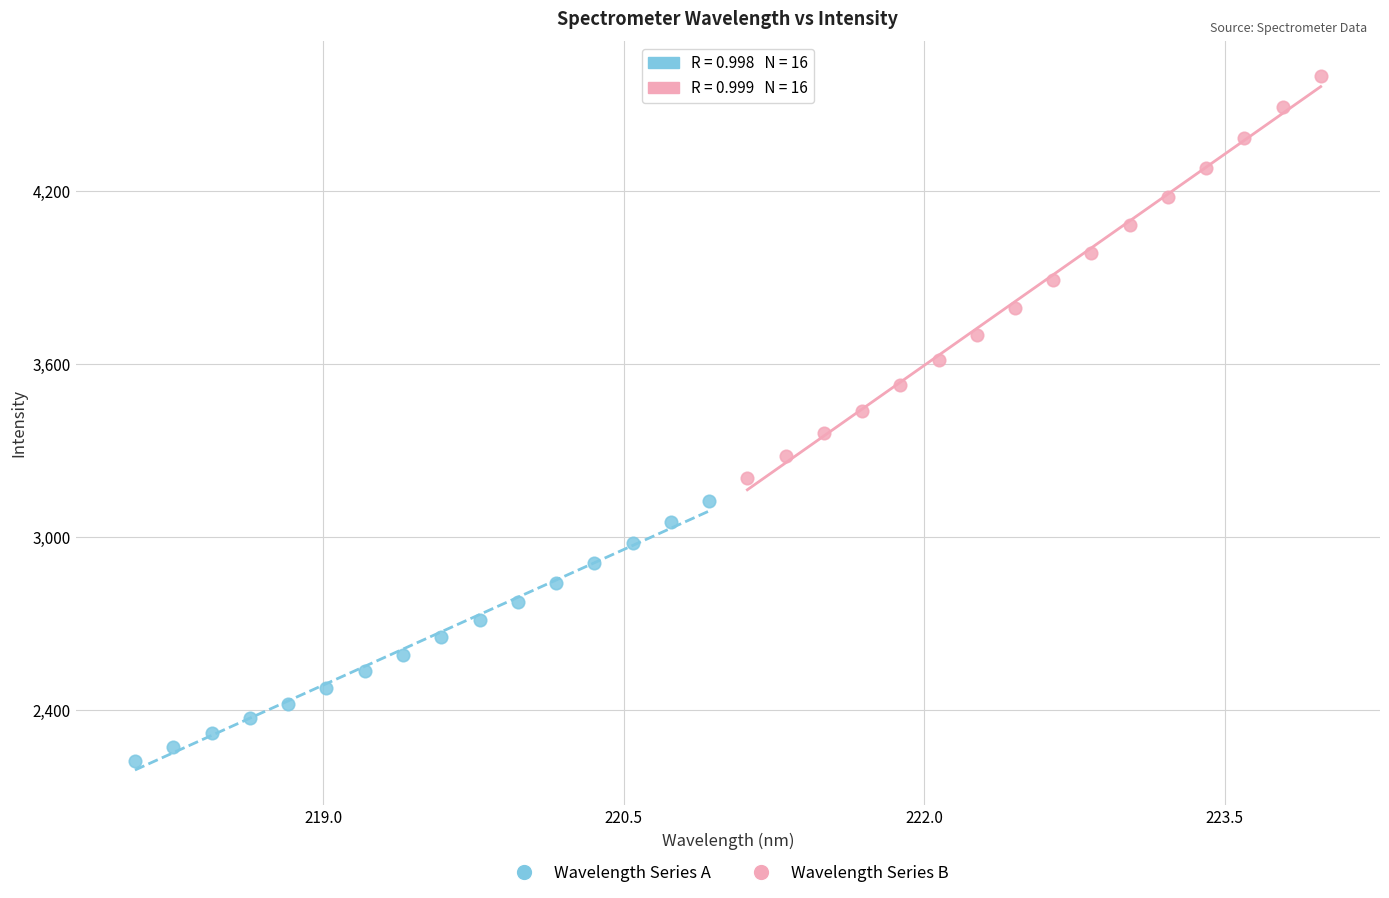

What are all the series names shown in the legend?

Wavelength Series A, Wavelength Series B